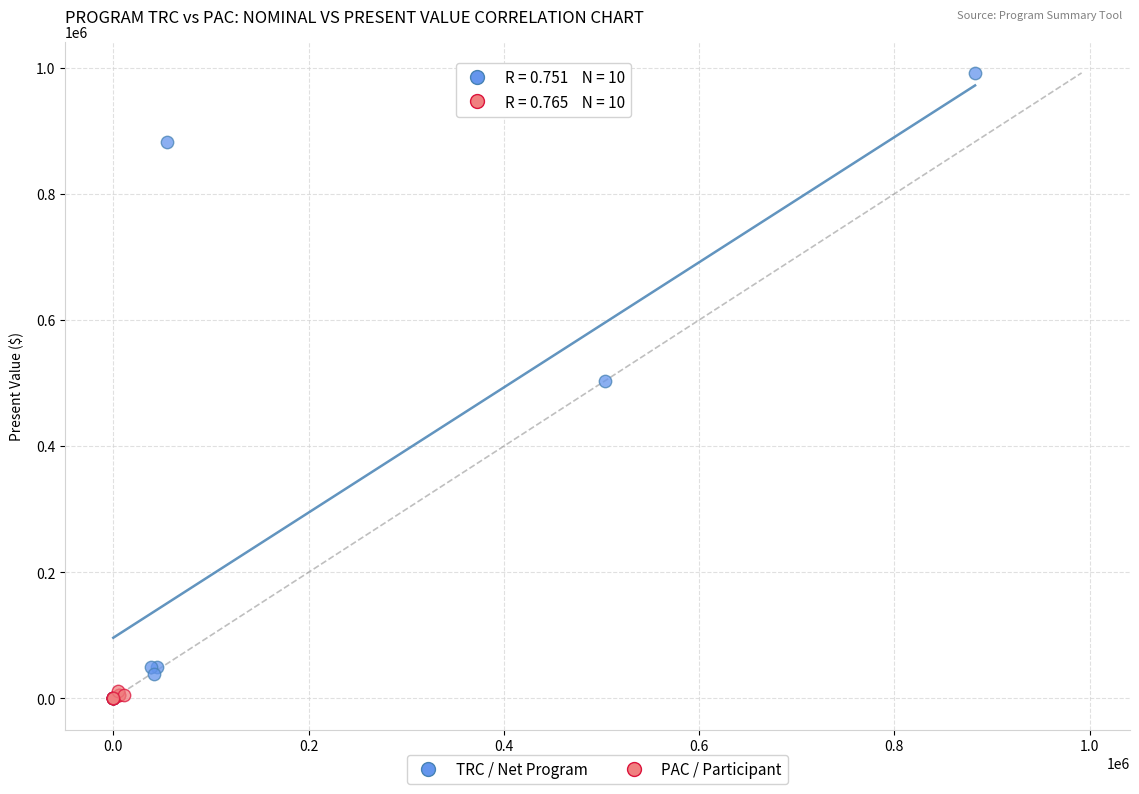

Which series contains the highest Y value?

TRC / Net Program